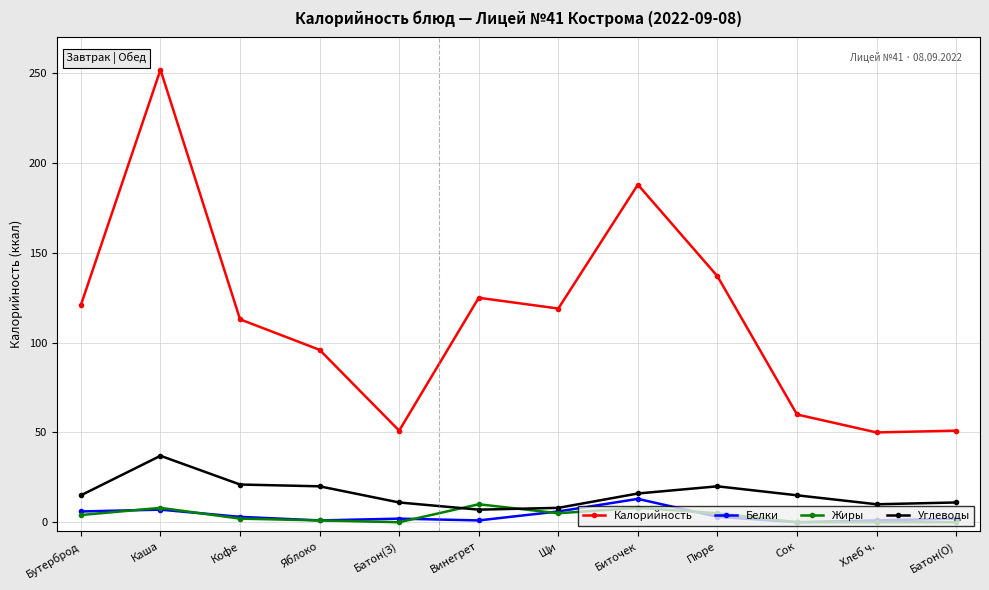

How many data points does each series have?

12